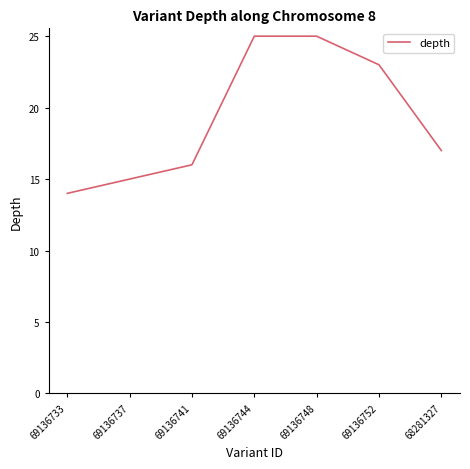

At which category does the chart reach its minimum across all series?

69136733